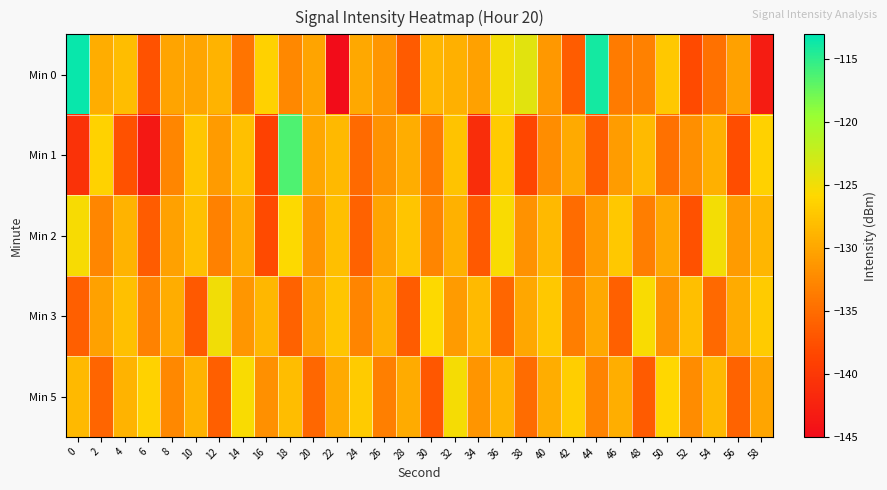

How many distinct data groups are displayed?

5